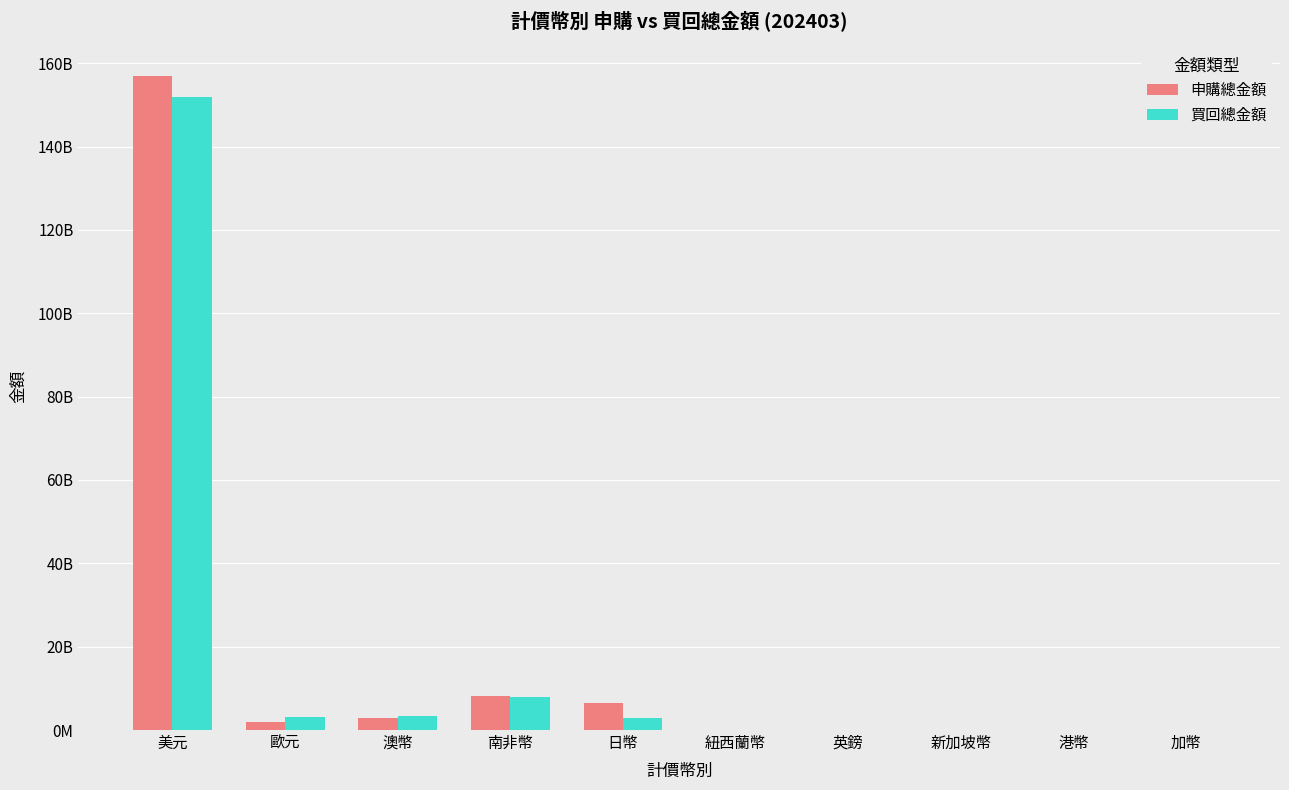

Does the chart contain stacked bars?

No